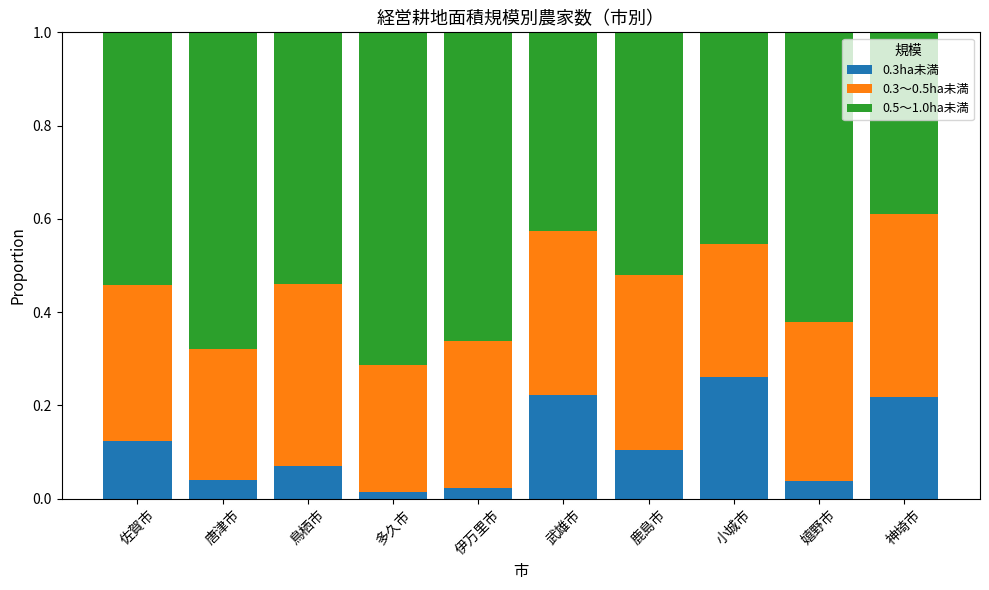

What is the total value across all series at 武雄市?

1.0